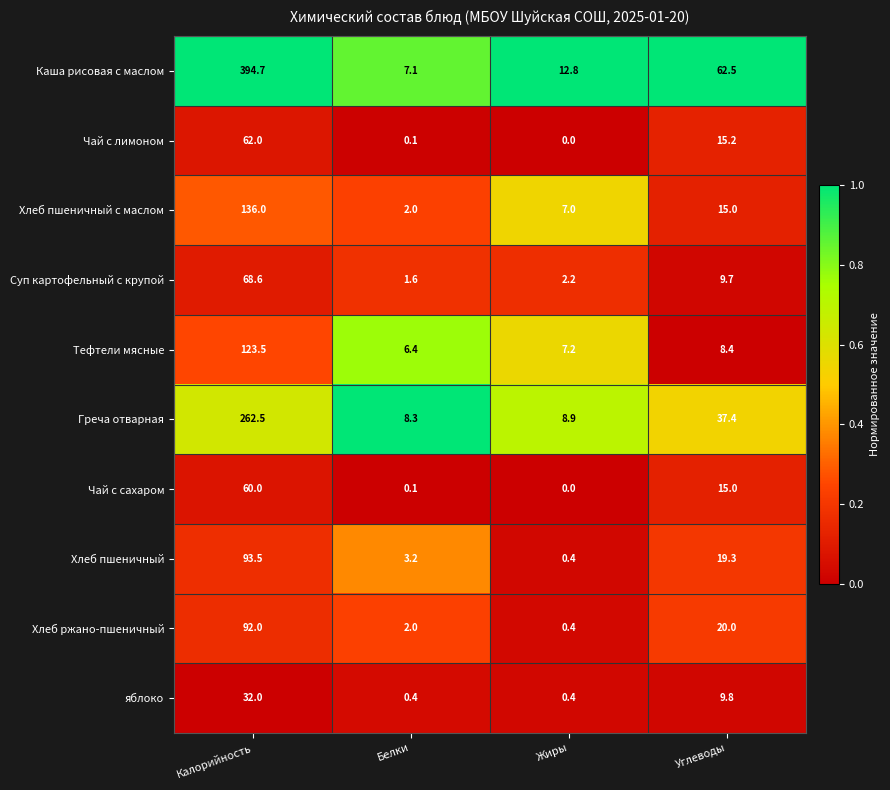

At Калорийность, list the series in order from largest to smallest.

Каша рисовая с маслом, Греча отварная, Хлеб пшеничный с маслом, Тефтели мясные, Хлеб пшеничный, Хлеб ржано-пшеничный, Суп картофельный с крупой, Чай с лимоном, Чай с сахаром, яблоко